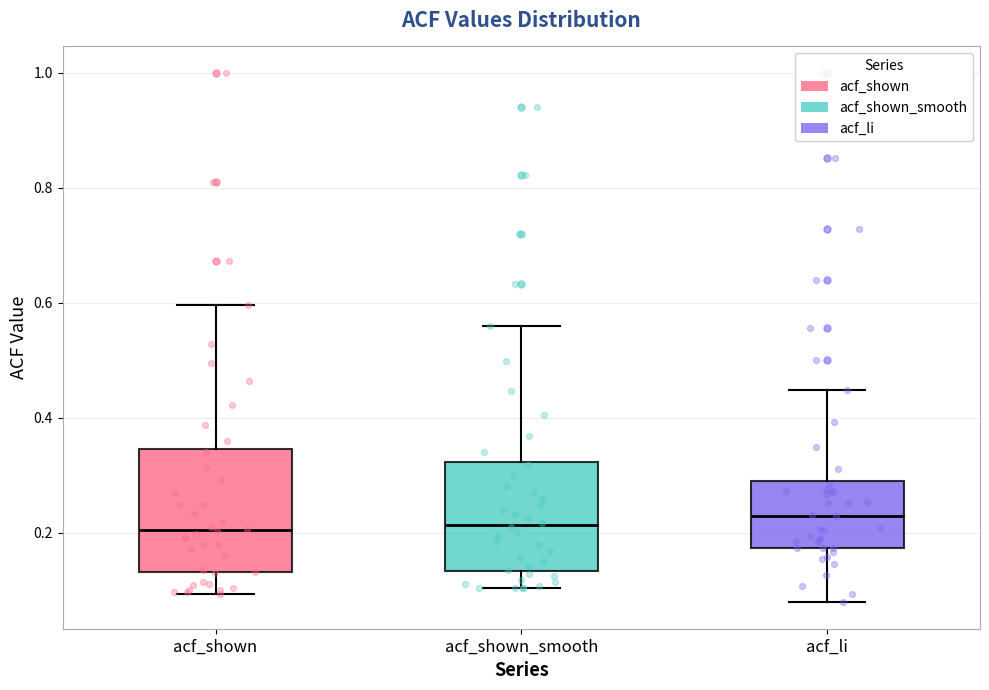

Reading left to right, read every box against the y-axis: the position of its median line, the range the box covers, and the ends of its whiskers. The values are not printed on the chart, so give them approximately, as read against the axis.

acf_shown: median 0.20, box 0.14 to 0.34, whiskers 0.10 to 0.60
acf_shown_smooth: median 0.22, box 0.14 to 0.32, whiskers 0.10 to 0.56
acf_li: median 0.22, box 0.18 to 0.30, whiskers 0.08 to 0.44